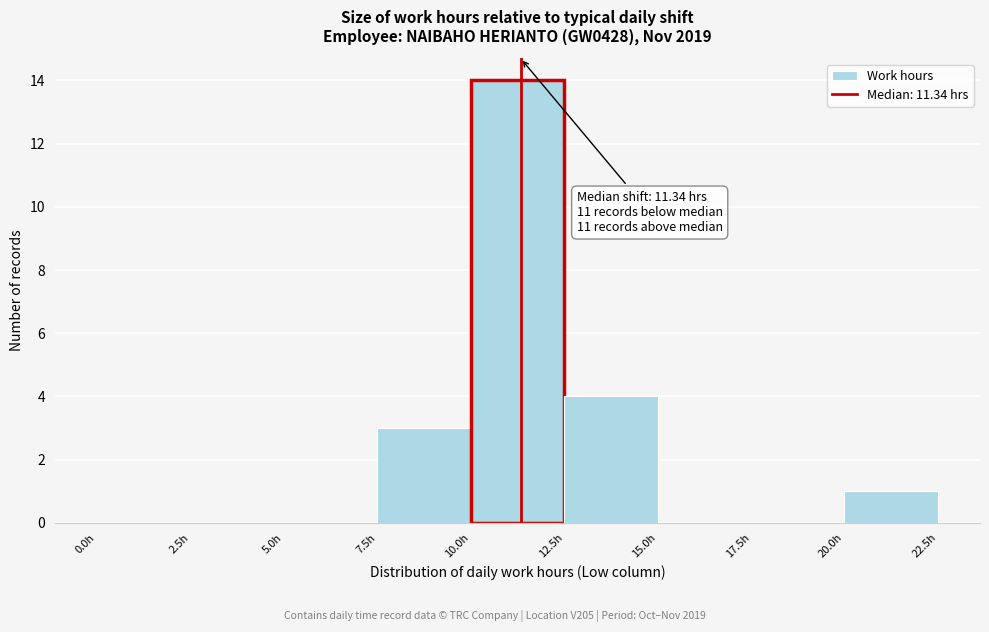

Which range on the x-axis has the tallest bar?

10.0 to 12.5